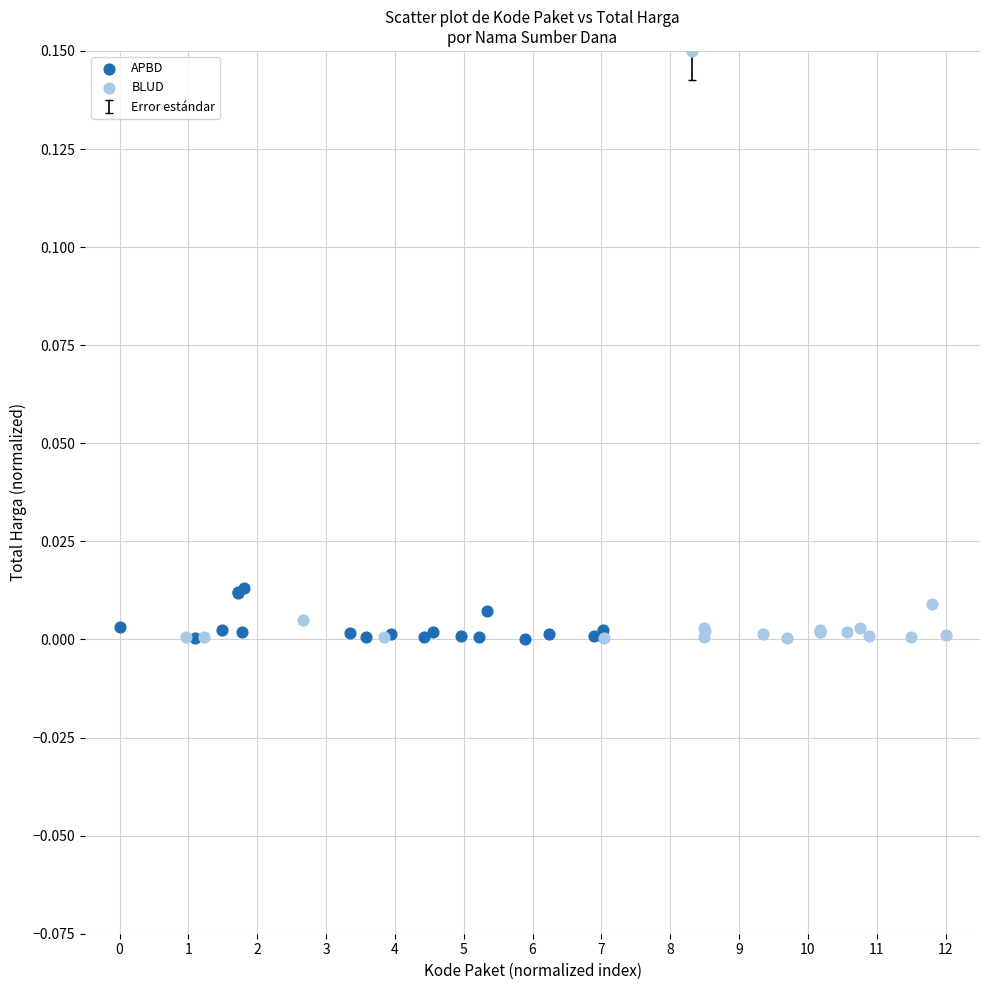

Which series has the widest spread of Y values?

BLUD